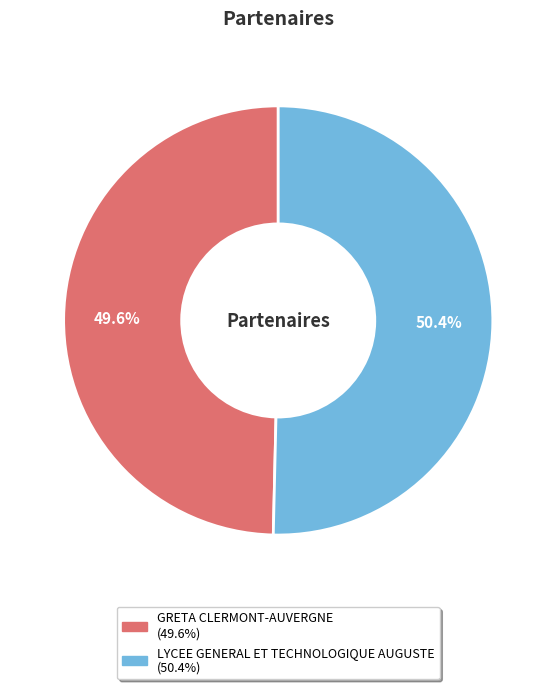

Between GRETA CLERMONT-AUVERGNE and LYCEE GENERAL ET TECHNOLOGIQUE AUGUSTE, which is larger?

LYCEE GENERAL ET TECHNOLOGIQUE AUGUSTE